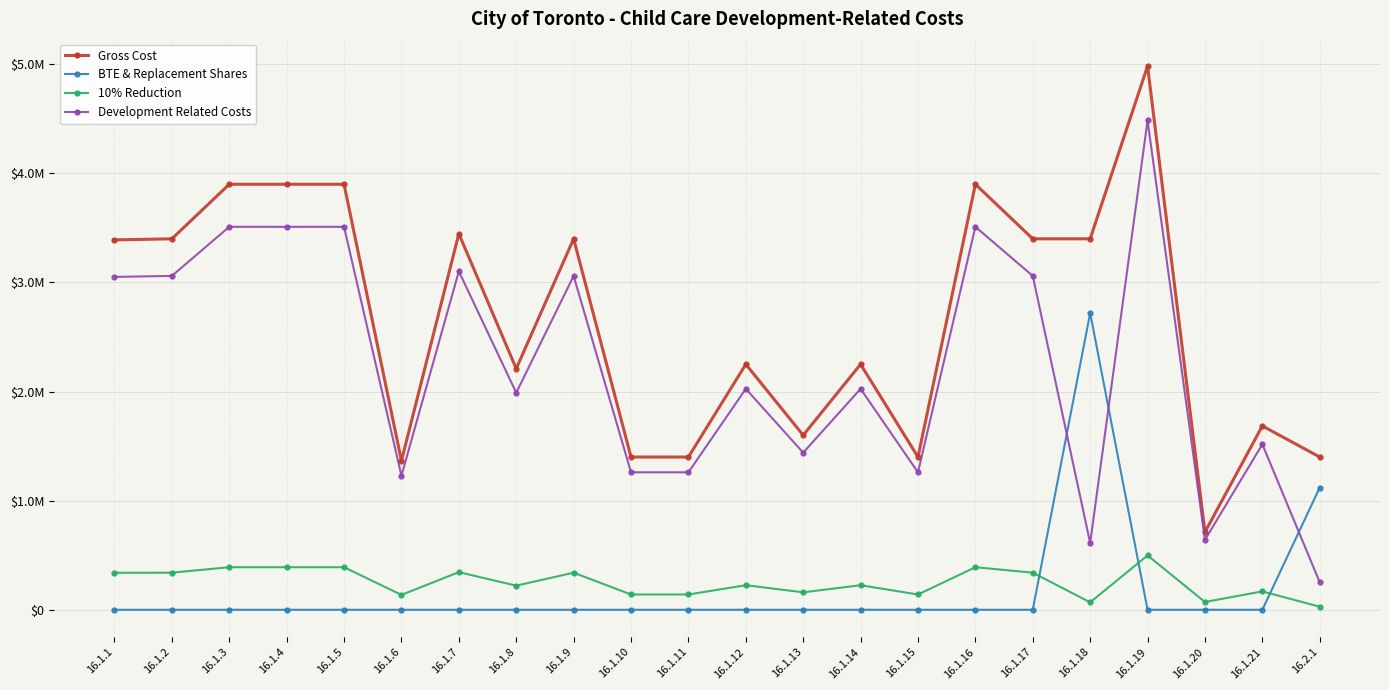

At which label is Gross Cost closest to 2847600?

16.1.1